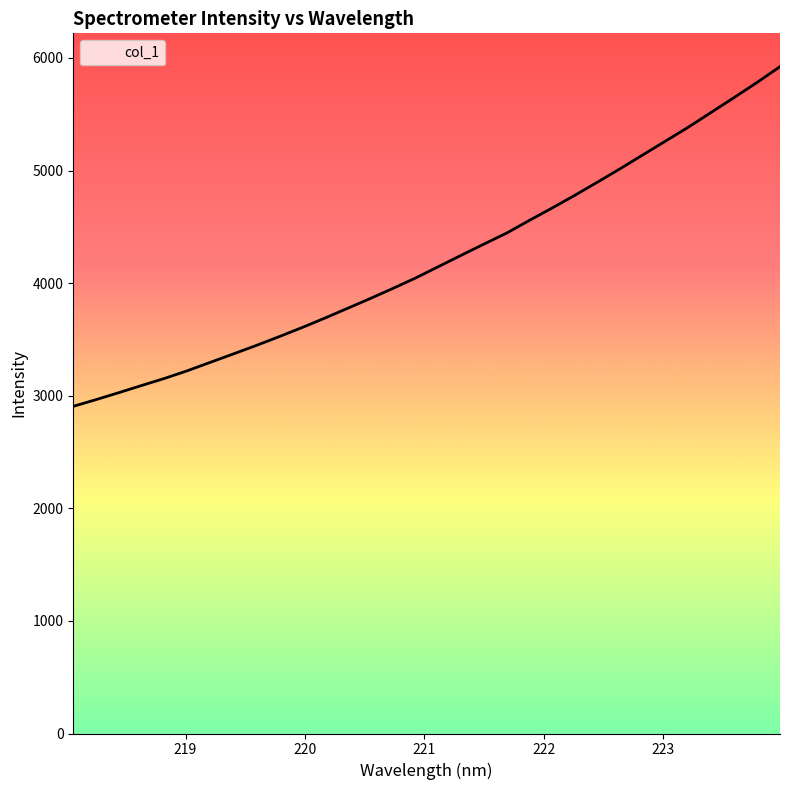

What is the maximum value shown in the chart?

5922.5